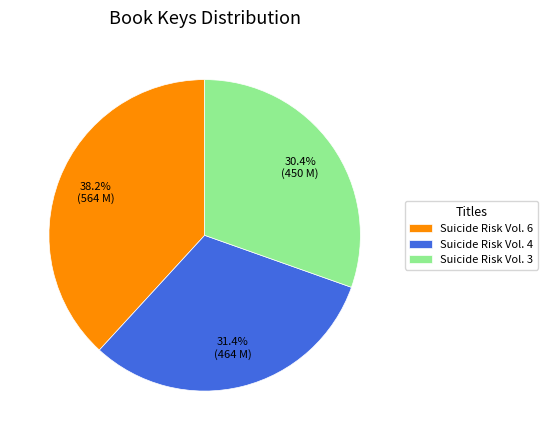

Rank the categories by value from lowest to highest.

Suicide Risk Vol. 3, Suicide Risk Vol. 4, Suicide Risk Vol. 6